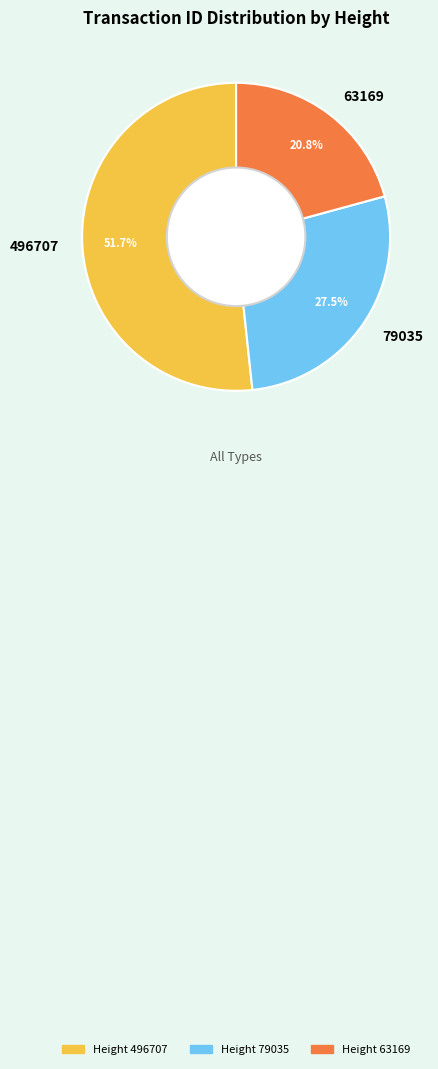

Which slice is the largest?

496707